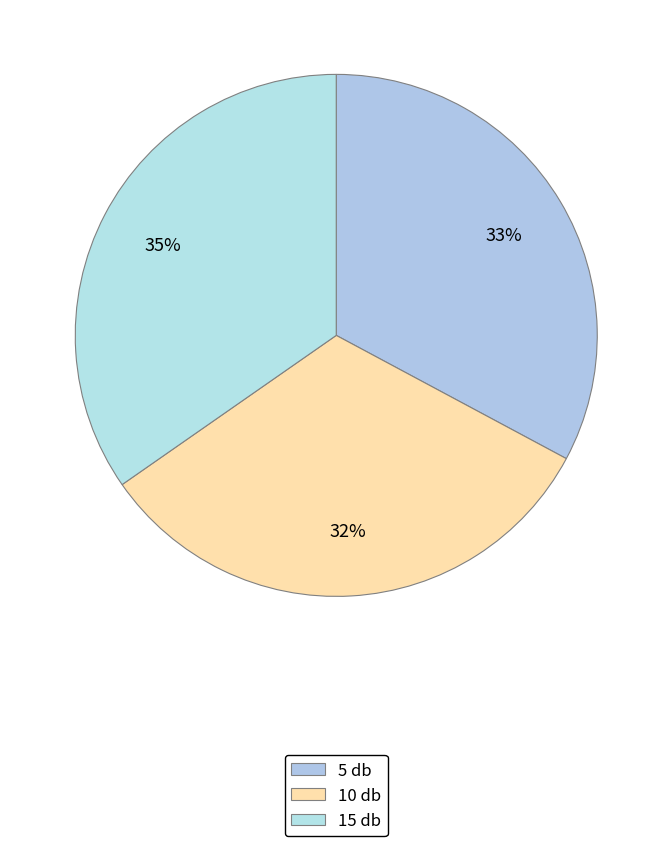

What portion of the pie excludes 15 db?

65.3%